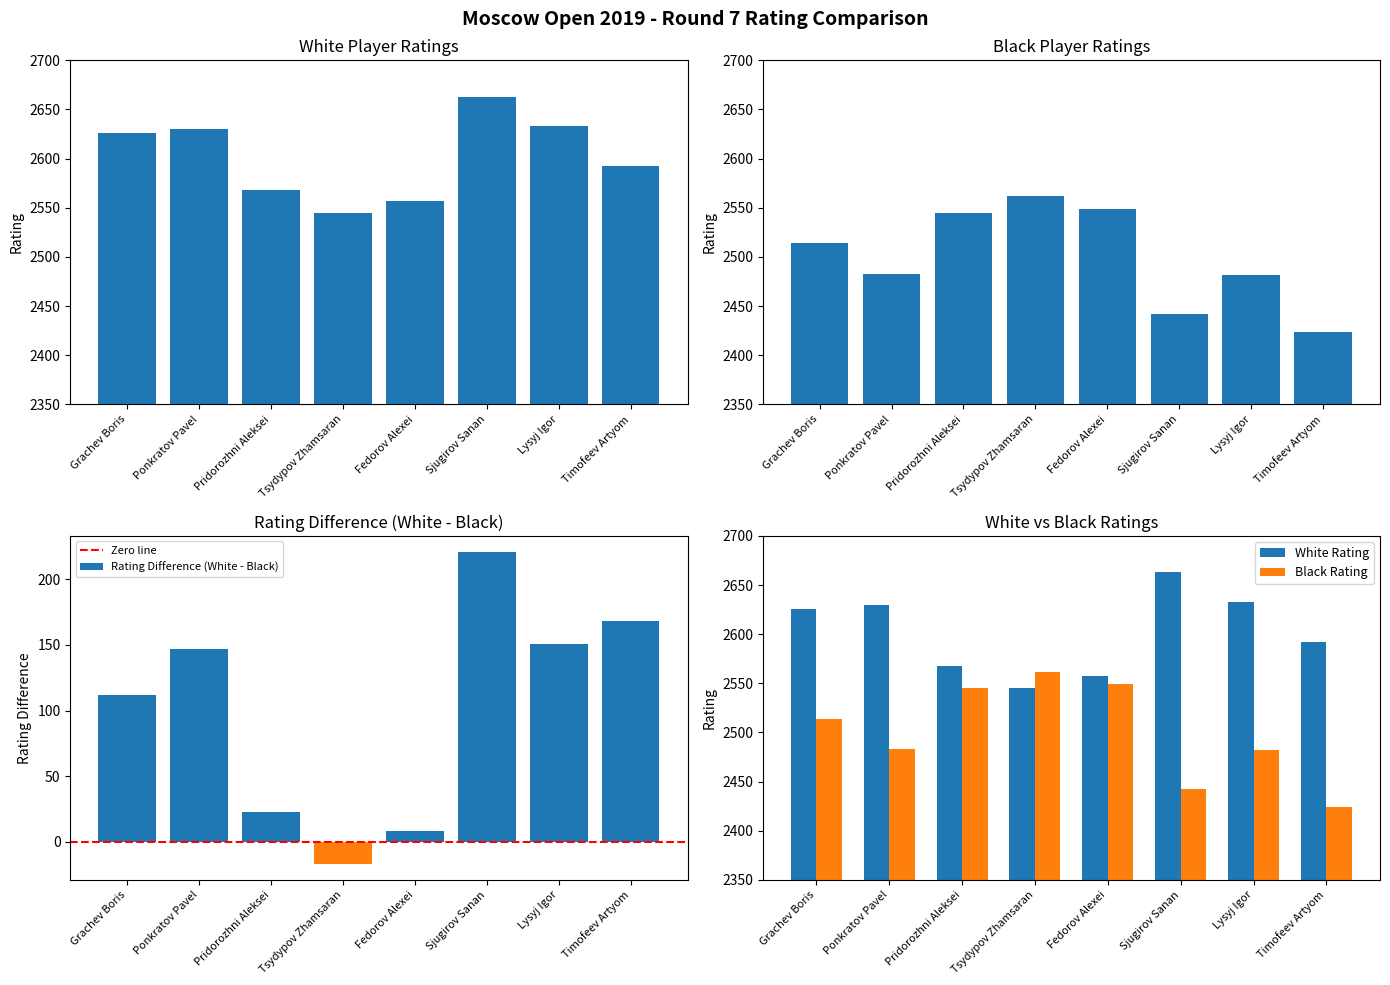

Which category has the highest value in the White Rating series?

Sjugirov Sanan